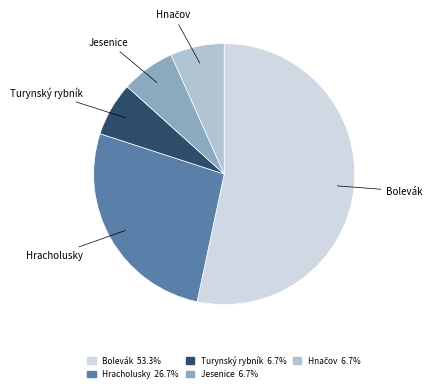

Is there a majority slice in this chart?

Yes